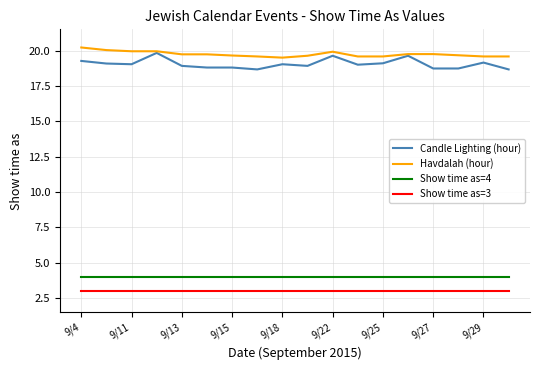

Which series has the widest spread of values?

Candle Lighting (hour)